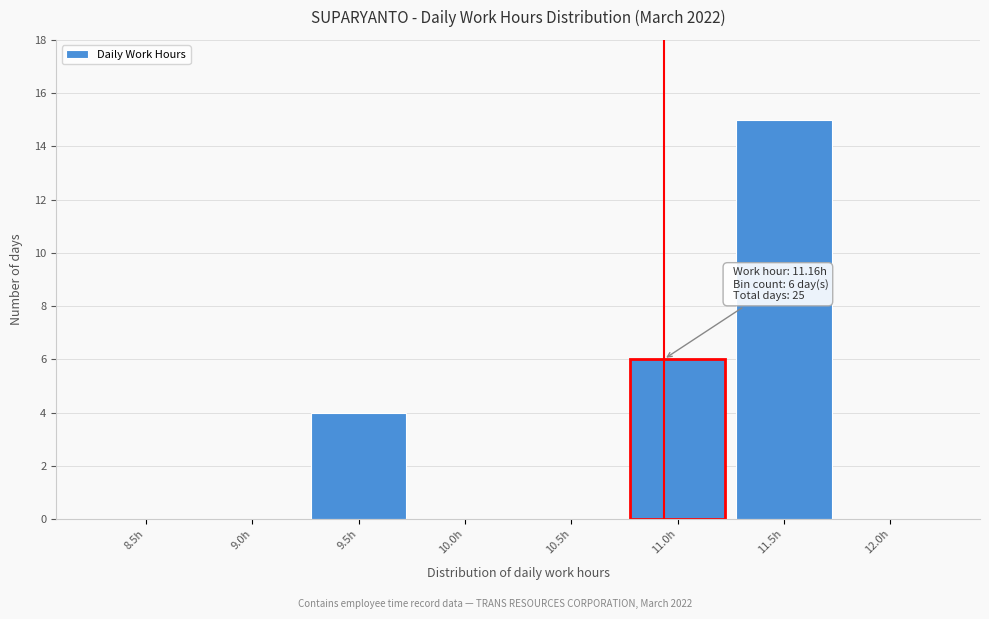

Reading left to right, what are all the values shown in this chart?

8.5h=0	9.0h=0	9.5h=4	10.0h=0	10.5h=0	11.0h=6	11.5h=15	12.0h=0